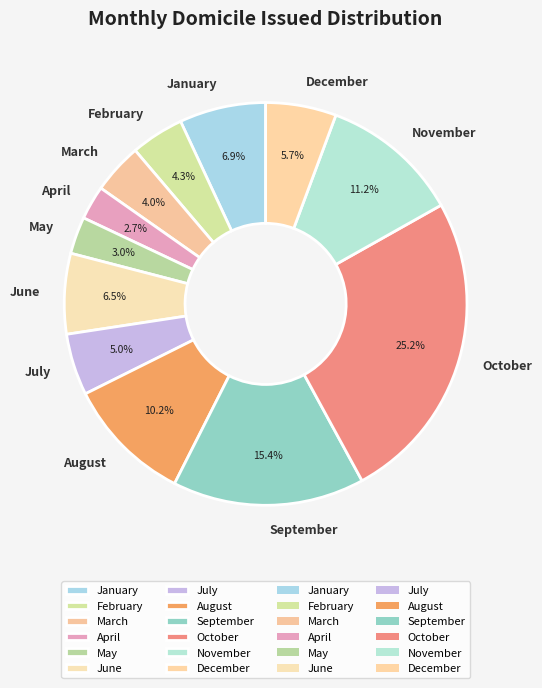

To the nearest percent, what is the combined percentage of January and May?

10%